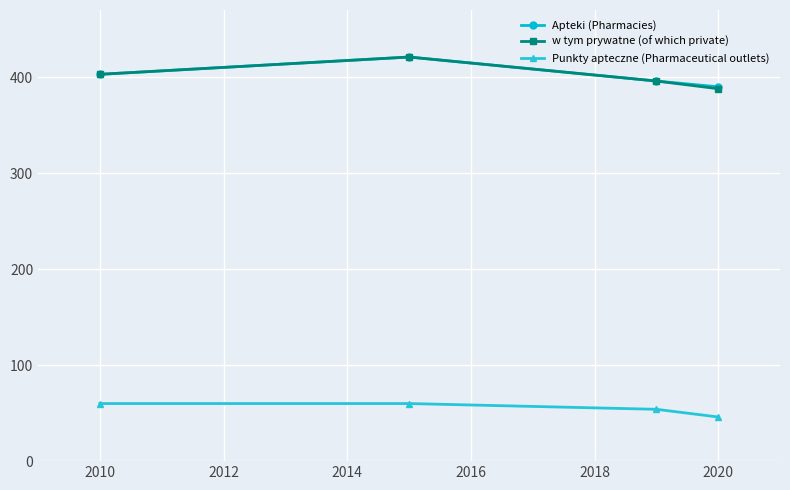

True or false: Apteki (Pharmacies) and Punkty apteczne (Pharmaceutical outlets) intersect in this chart.

False